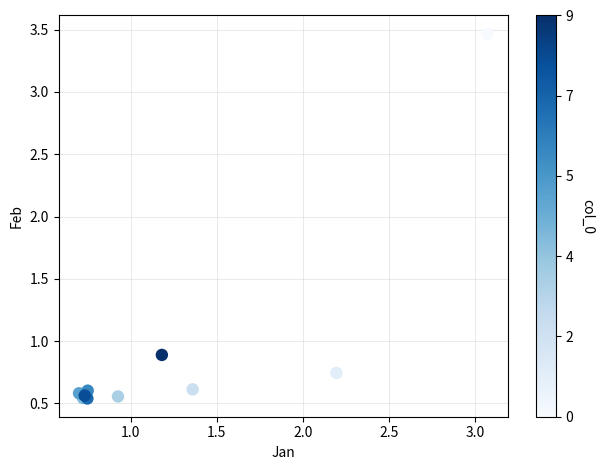

What Y value in the scatter plot is closest to 2?

0.9